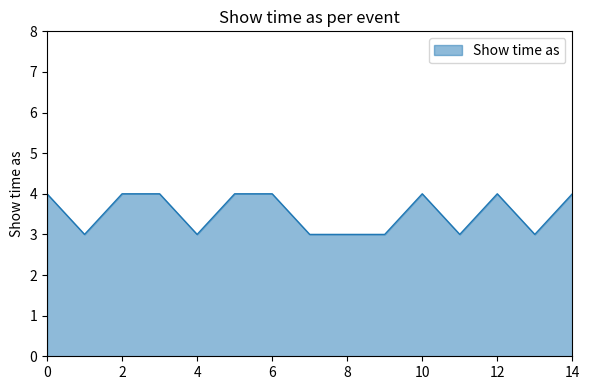

Does the chart have visible grid lines?

No